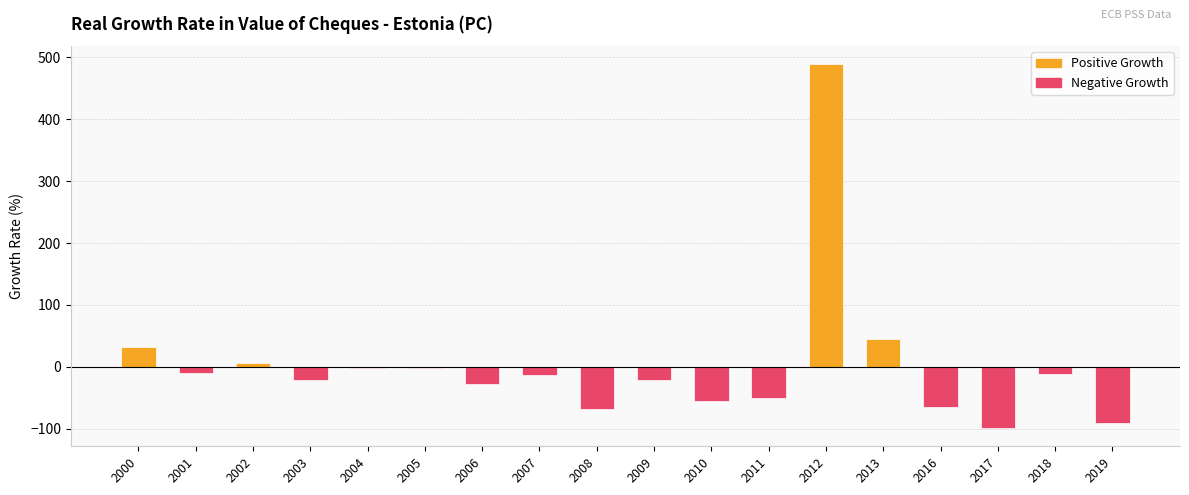

The value at 2011 is -50.2. True or false?

True